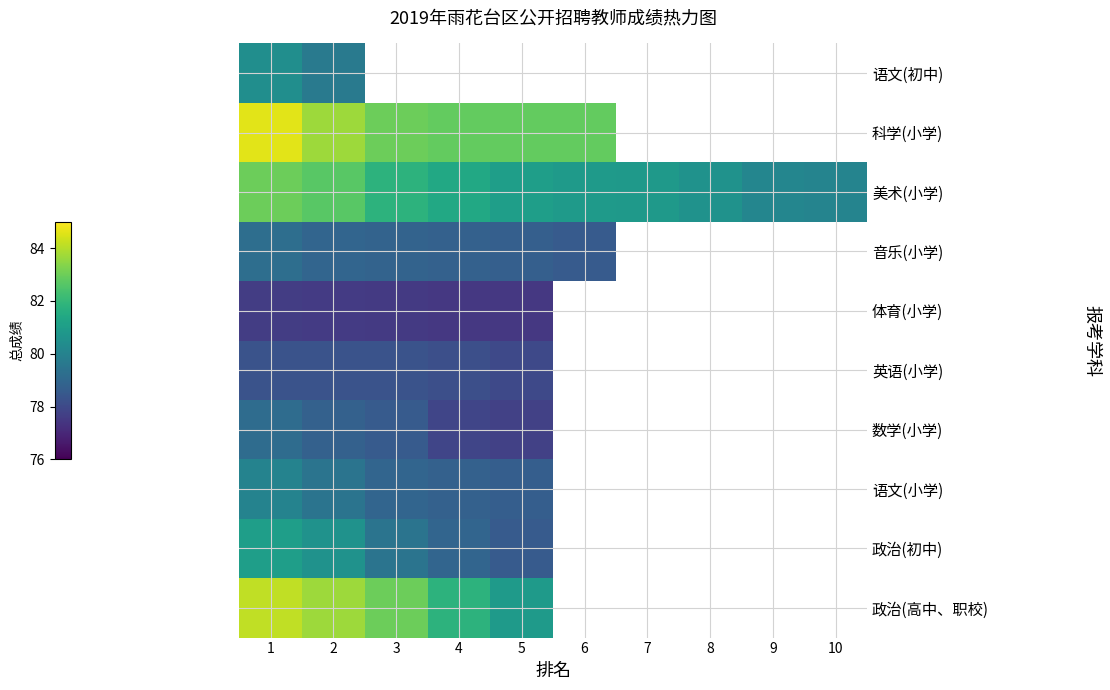

What is the difference between the maximum and minimum values in the 政治(高中、职校) series?

3.3